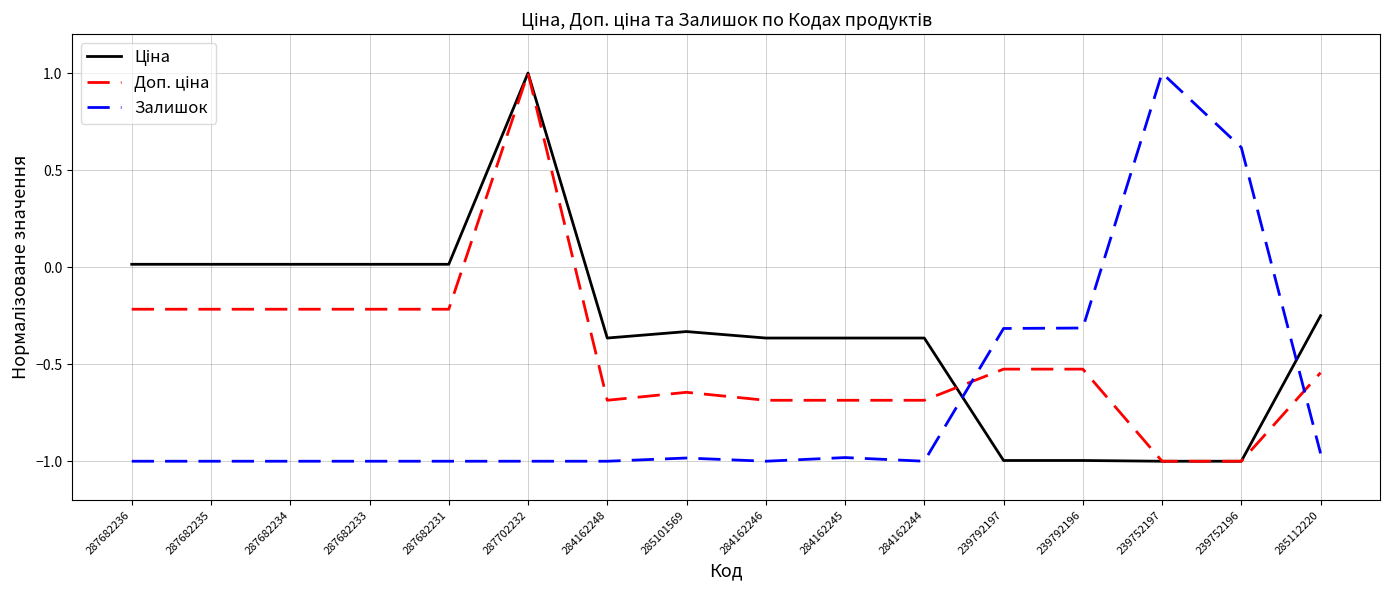

The Залишок series shows -0.2 at 239792197. True or false?

False